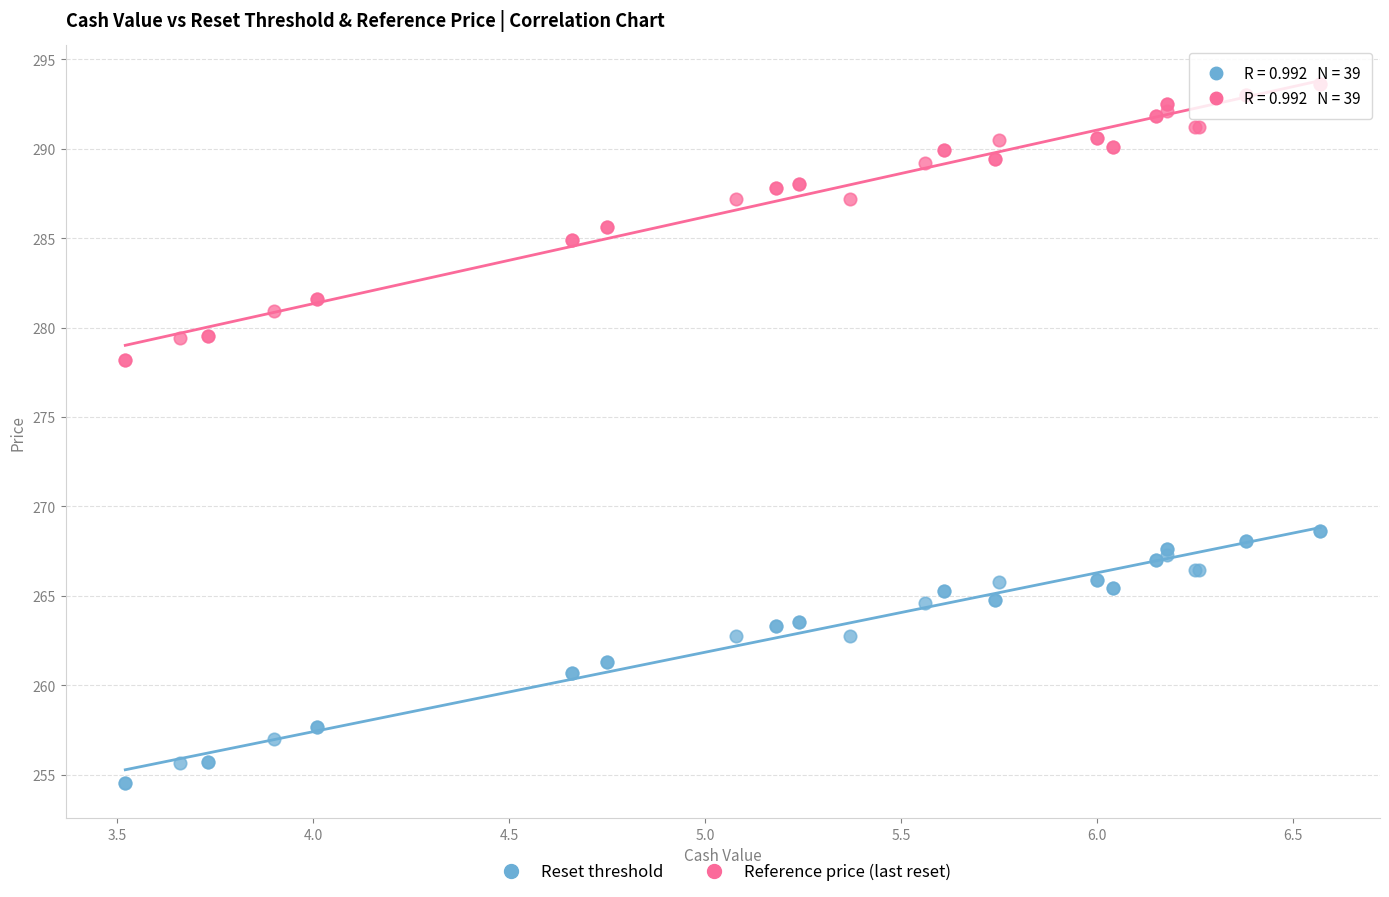

Which series has the largest Y range (max minus min)?

Reference price (last reset)